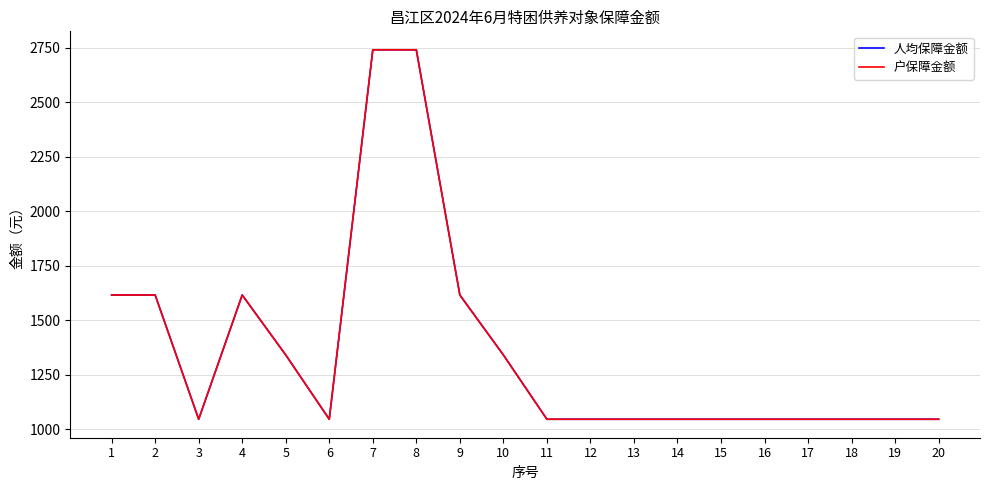

Where is 人均保障金额 nearest to the value 1892?

1